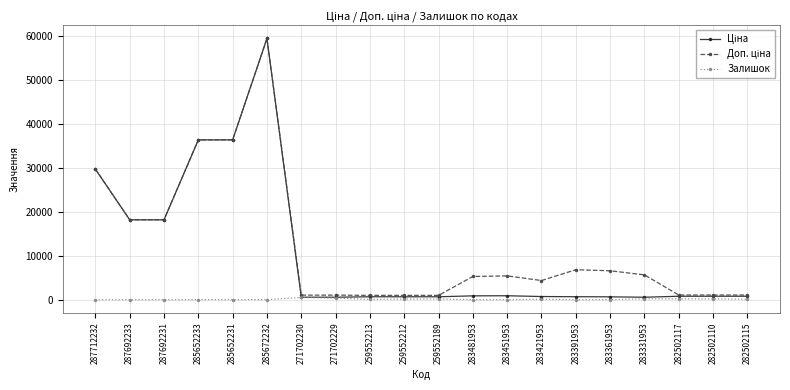

What is the label of the 15th point from the left?

283391953